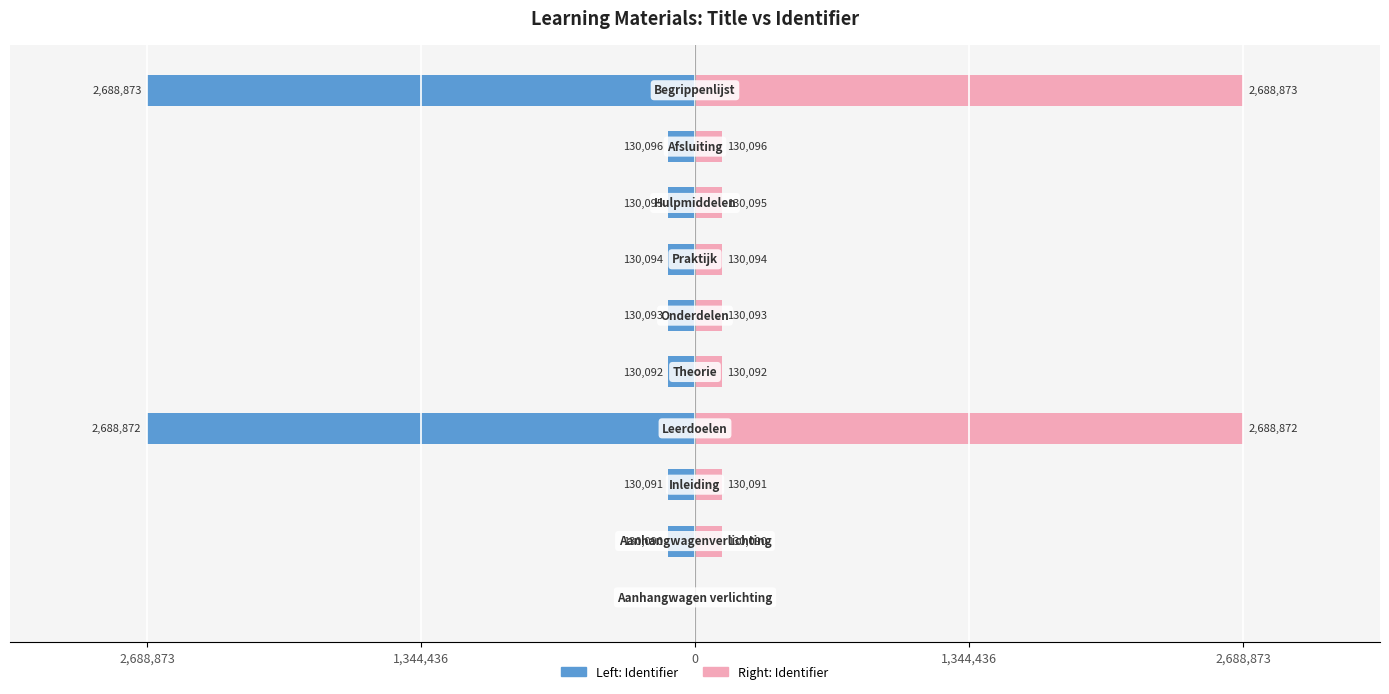

Rank the series by their maximum value, from highest to lowest.

Right series, Left series